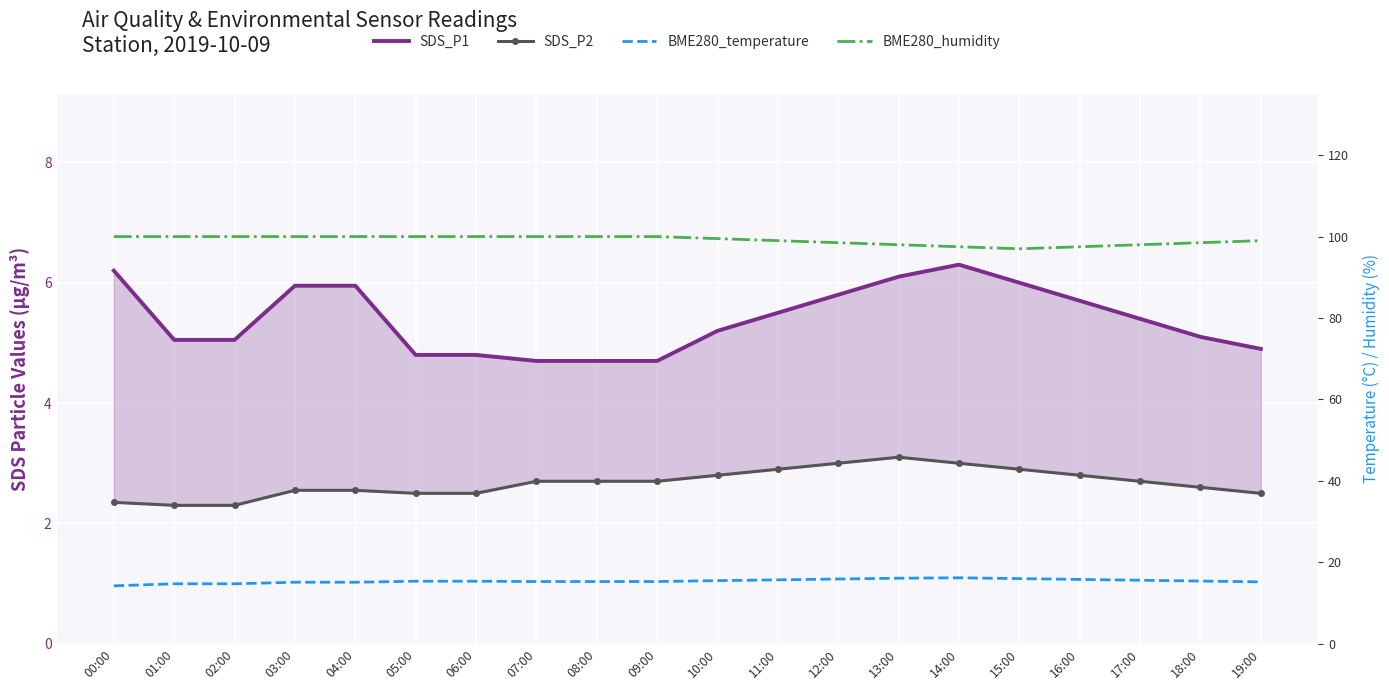

True or false: BME280_humidity and BME280_temperature intersect in this chart.

False